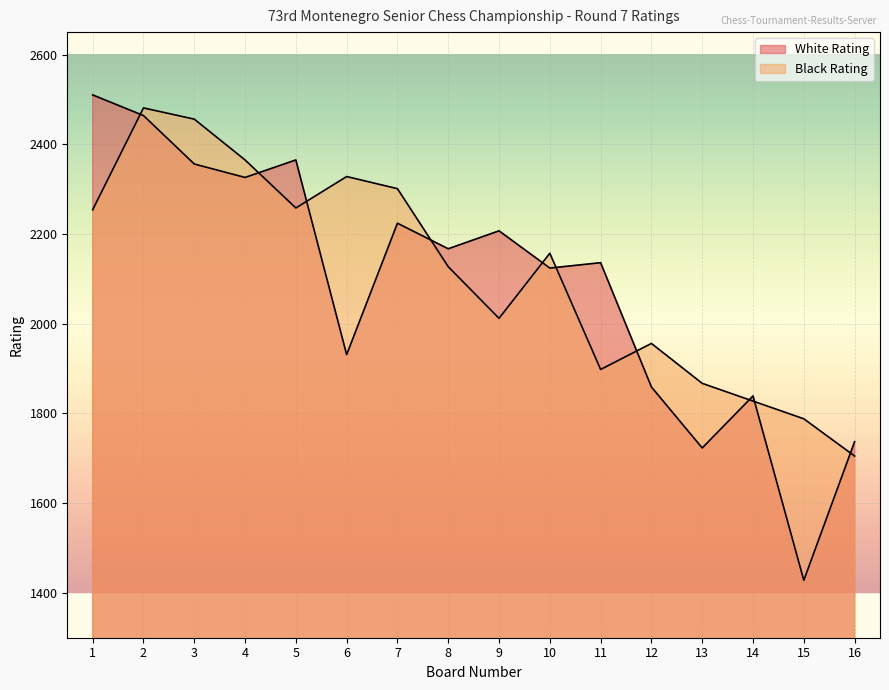

Where is the first local maximum for White Rating?

5